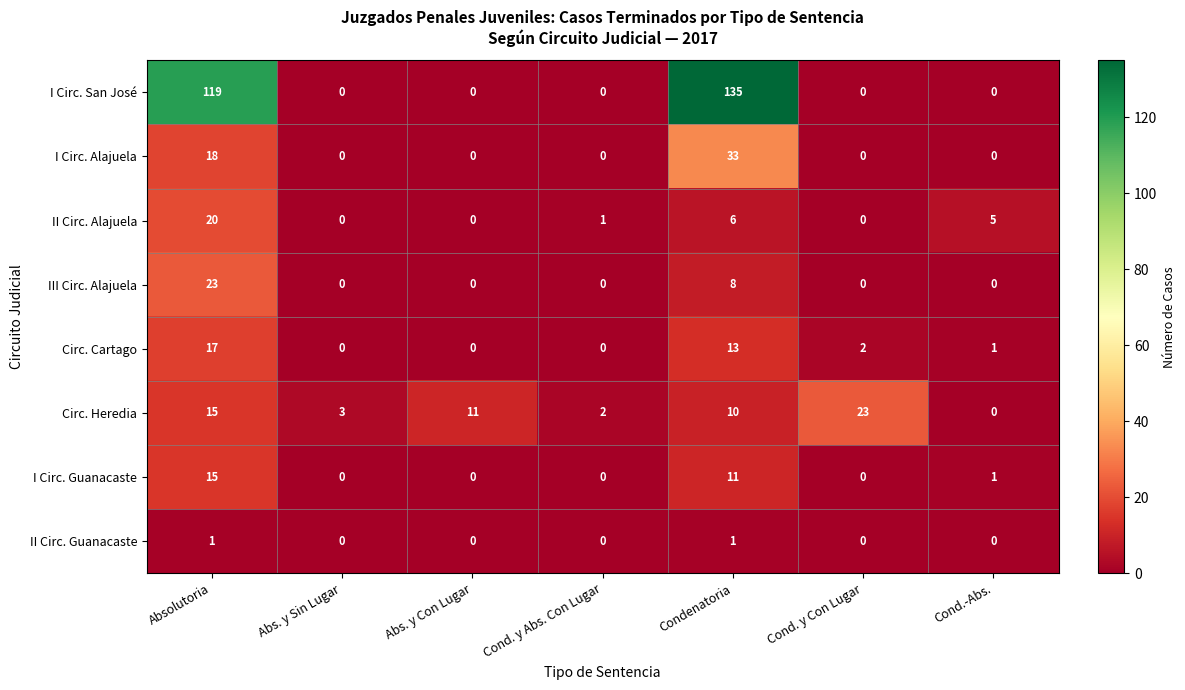

How many series are shown in this chart?

8